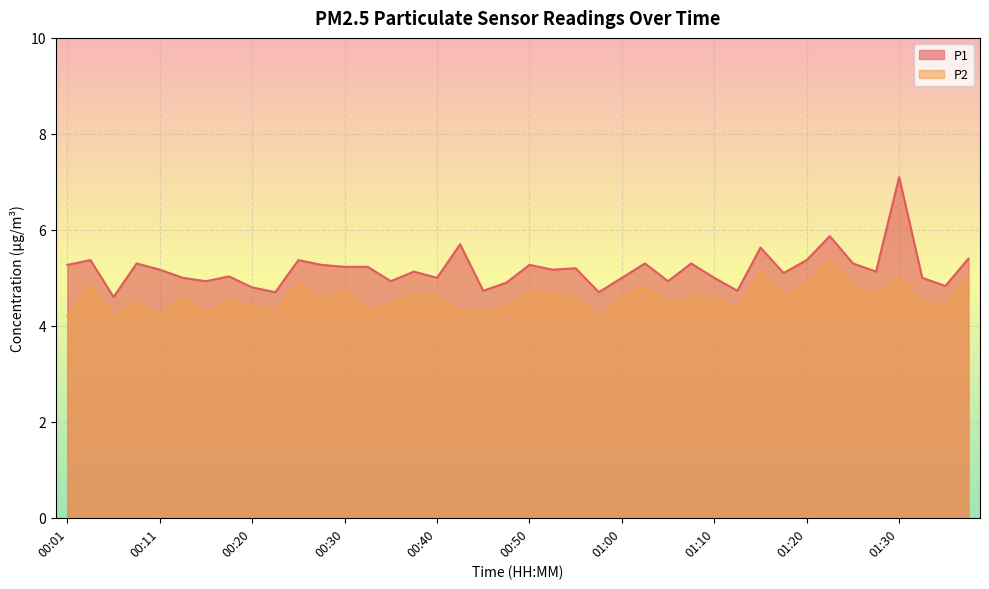

Reading left to right, list all the values displayed in this chart.

P1: 00:01=5.3	00:03=5.4	00:06=4.6	00:08=5.3	00:11=5.2	00:13=5.0	00:15=4.9	00:18=5.0	00:20=4.8	00:23=4.7	00:25=5.4	00:28=5.3	00:30=5.2	00:33=5.2	00:35=4.9	00:38=5.1	00:40=5.0	00:43=5.7	00:45=4.7	00:47=4.9	00:50=5.3	00:52=5.2	00:55=5.2	00:57=4.7	01:00=5.0	01:02=5.3	01:05=4.9	01:07=5.3	01:10=5.0	01:12=4.7	01:15=5.6	01:18=5.1	01:20=5.4	01:23=5.9	01:25=5.3	01:28=5.1	01:30=7.1	01:33=5.0	01:36=4.8	01:38=5.4
P2: 00:01=4.2	00:03=4.9	00:06=4.2	00:08=4.5	00:11=4.2	00:13=4.6	00:15=4.3	00:18=4.5	00:20=4.4	00:23=4.3	00:25=4.9	00:28=4.6	00:30=4.7	00:33=4.3	00:35=4.5	00:38=4.7	00:40=4.6	00:43=4.3	00:45=4.3	00:47=4.4	00:50=4.7	00:52=4.7	00:55=4.6	00:57=4.2	01:00=4.6	01:02=4.8	01:05=4.5	01:07=4.6	01:10=4.6	01:12=4.3	01:15=5.1	01:18=4.6	01:20=4.9	01:23=5.4	01:25=4.8	01:28=4.6	01:30=5.0	01:33=4.5	01:36=4.4	01:38=5.0